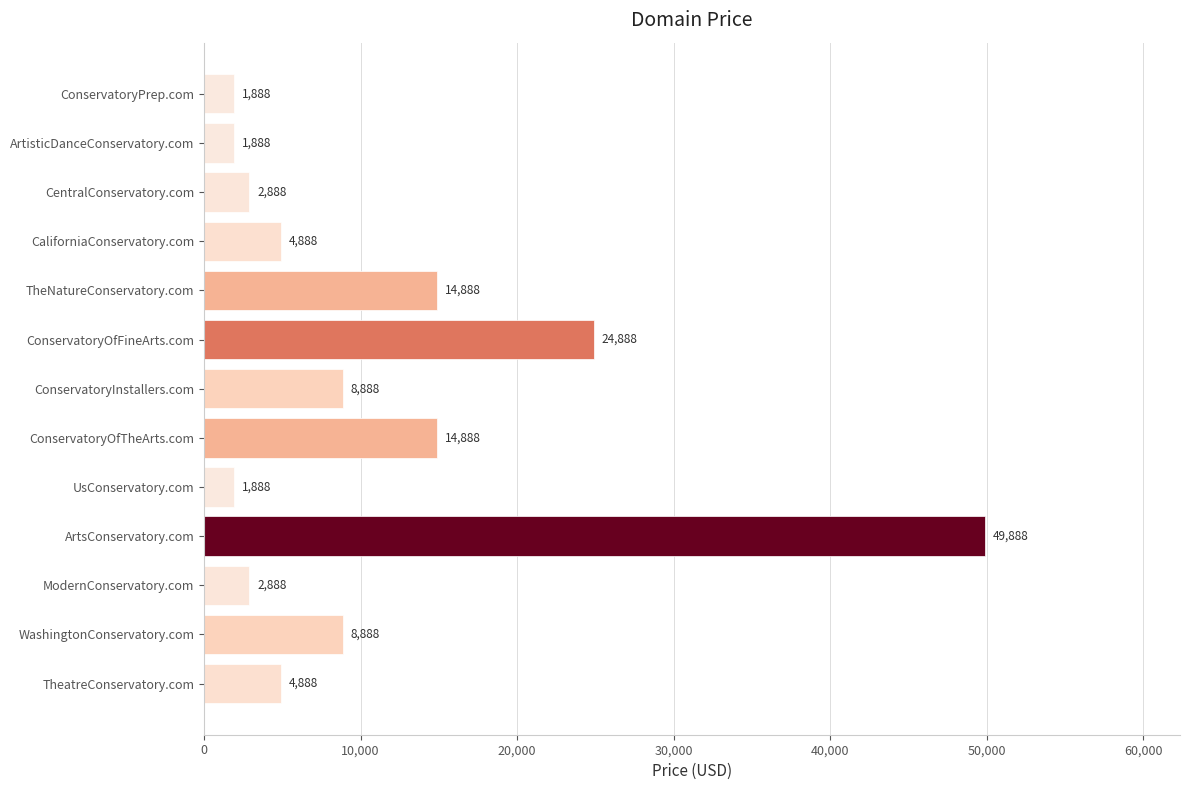

Count the number of categories in the chart.

13